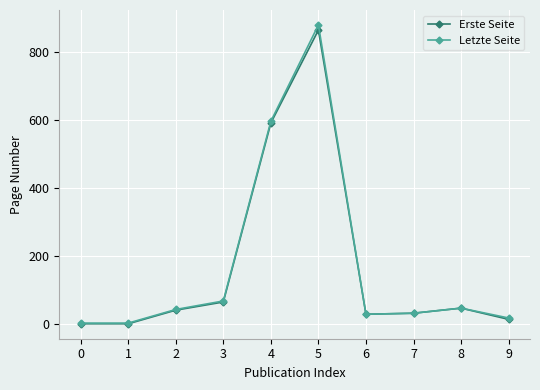

What is the maximum value for Erste Seite?

864